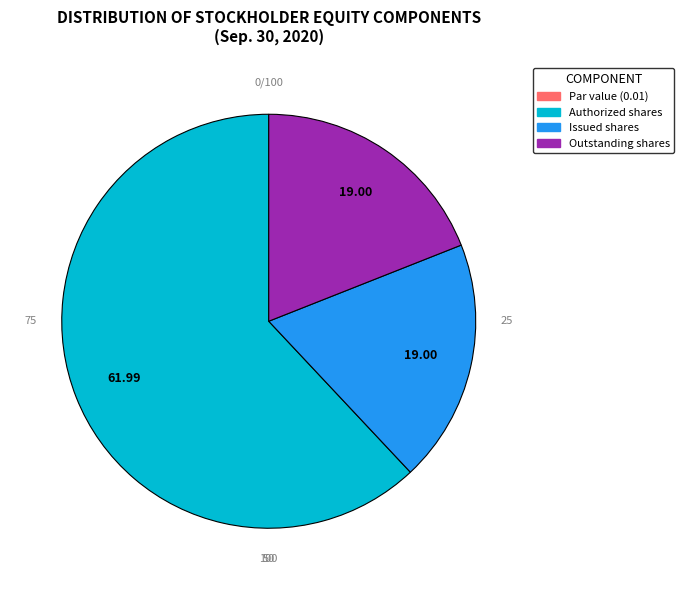

Is there any slice that represents more than half of the pie?

Yes